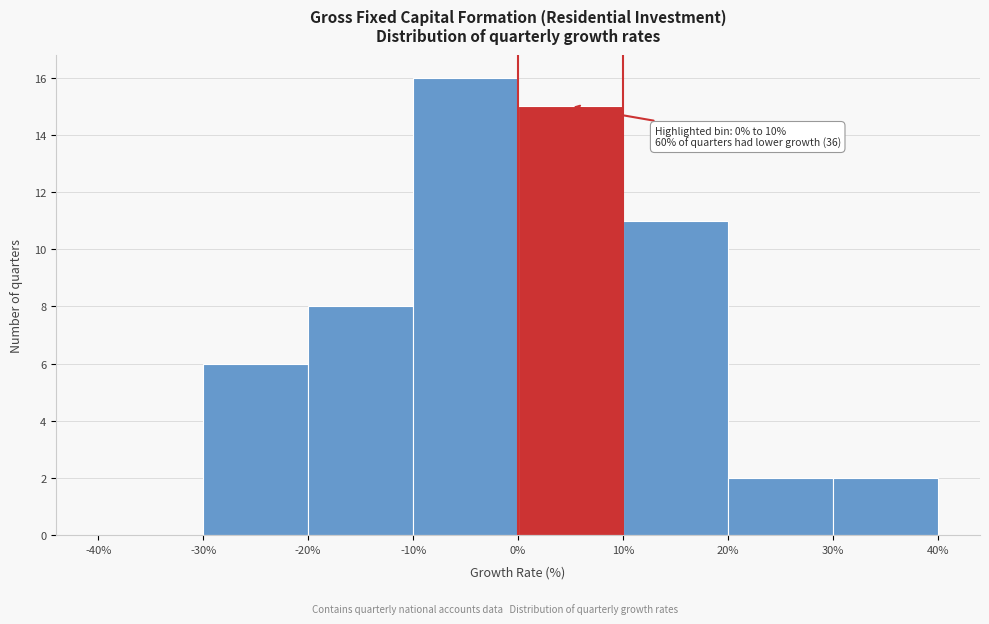

Which range on the x-axis has the tallest bar?

-10% to 0%